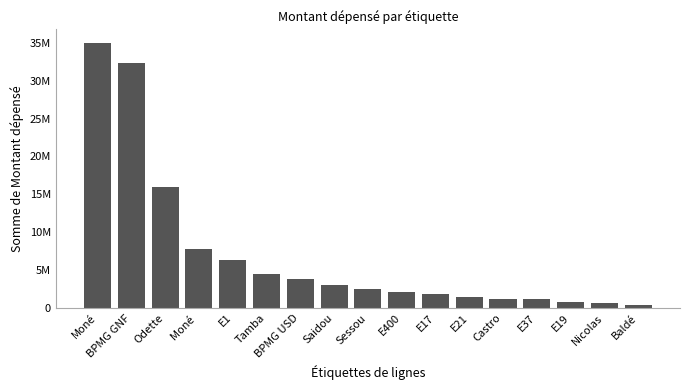

Reading left to right, extract all data points from this chart.

Moné=35032140	BPMG GNF=32287481	Odette=15983500	Moné =7749000	E1=6372000	Tamba=4500000	BPMG USD=3878430	Saidou=3052000	Sessou=2549000	E400=2063000	E17=1896000	E21=1520000	Castro=1237500	E37=1154000	E19=852000	Nicolas=720000	Baldé=428000